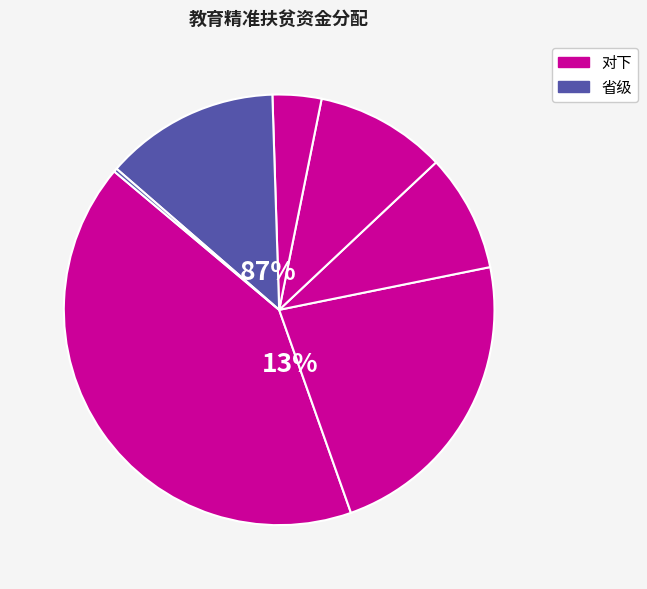

To the nearest percent, what is the difference between the largest and smallest slice percentages?

41%